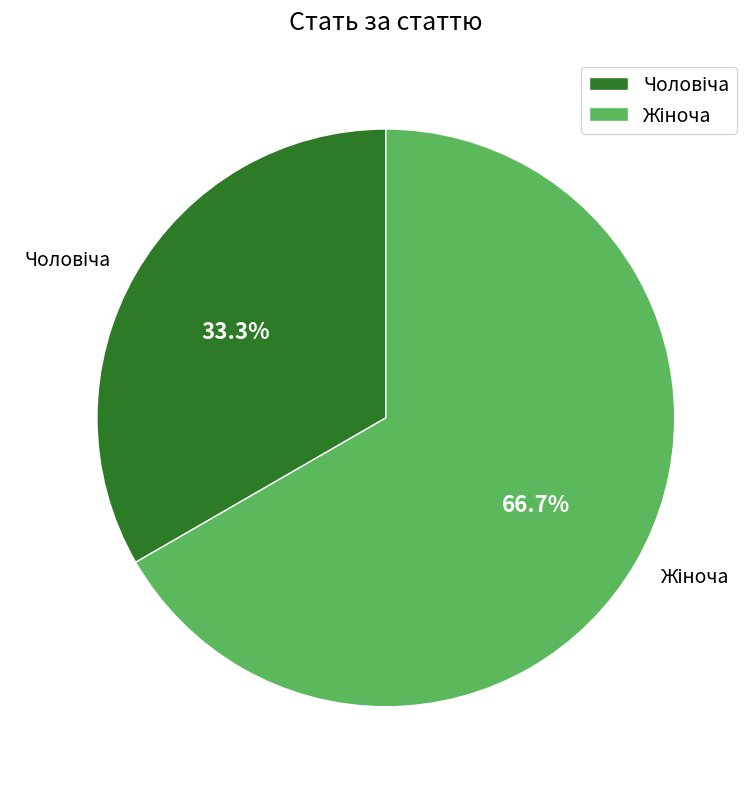

How many segments does this pie chart have?

2